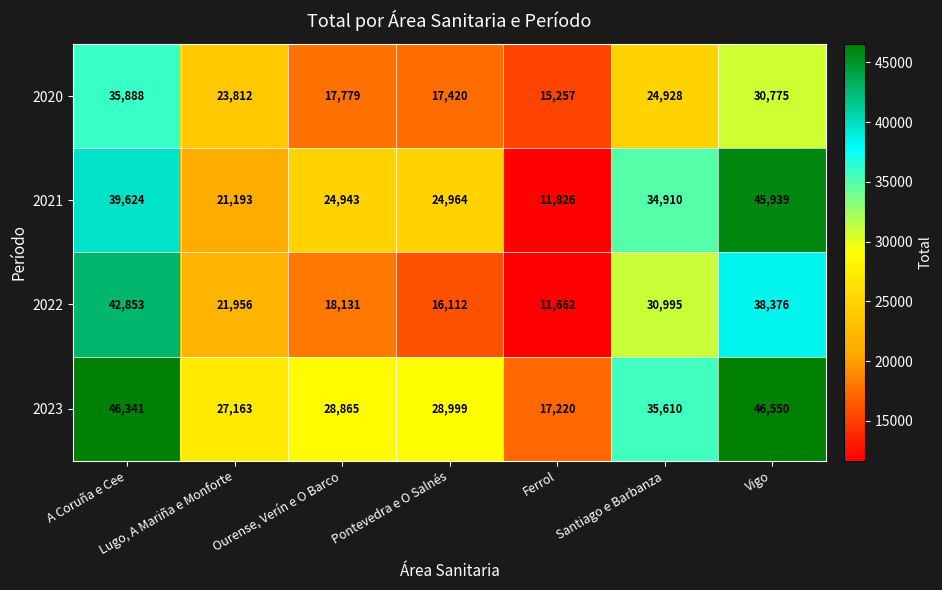

How many distinct data groups are displayed?

4